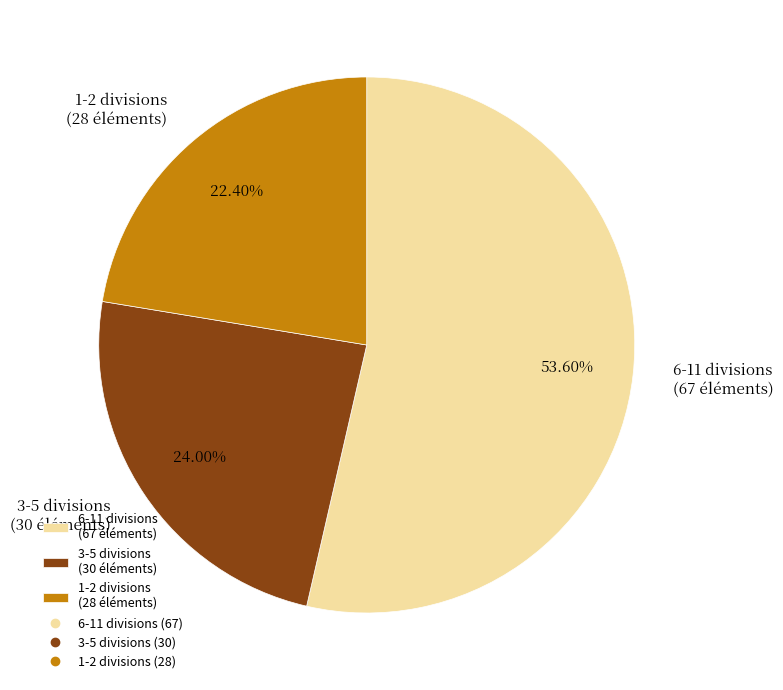

Which has a higher value, 3-5 divisions (30 éléments) or 1-2 divisions (28 éléments)?

3-5 divisions (30 éléments)